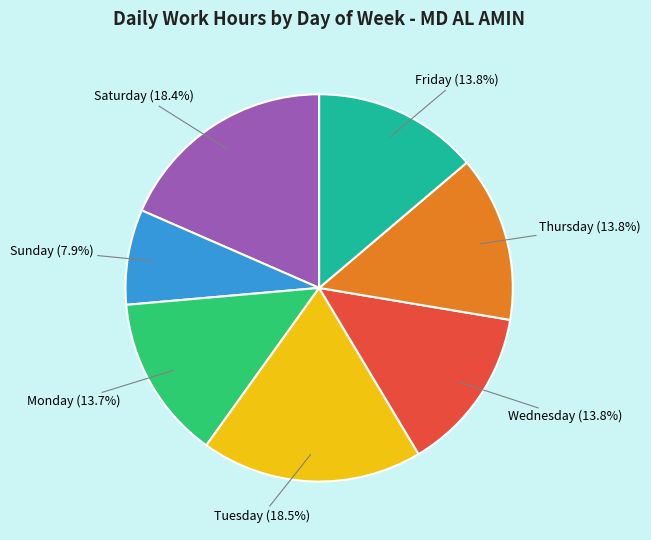

Is there a majority slice in this chart?

No